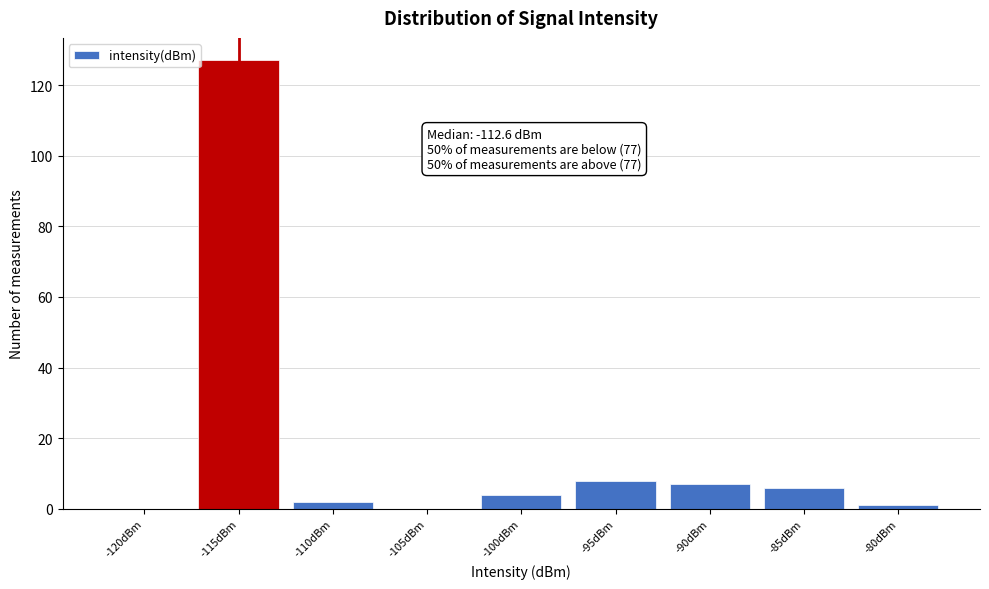

Reading right to left, transcribe all the data shown in this chart.

-80dBm=1	-85dBm=6	-90dBm=7	-95dBm=8	-100dBm=4	-105dBm=0	-110dBm=2	-115dBm=127	-120dBm=0